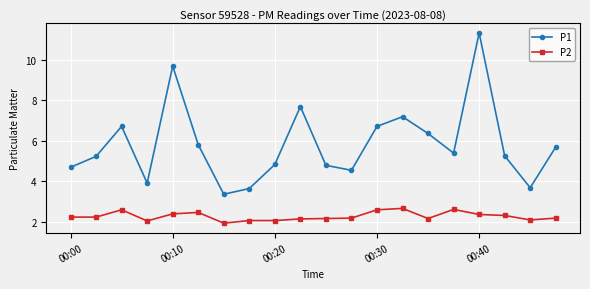

List the series in order of their peak value, highest first.

P1, P2